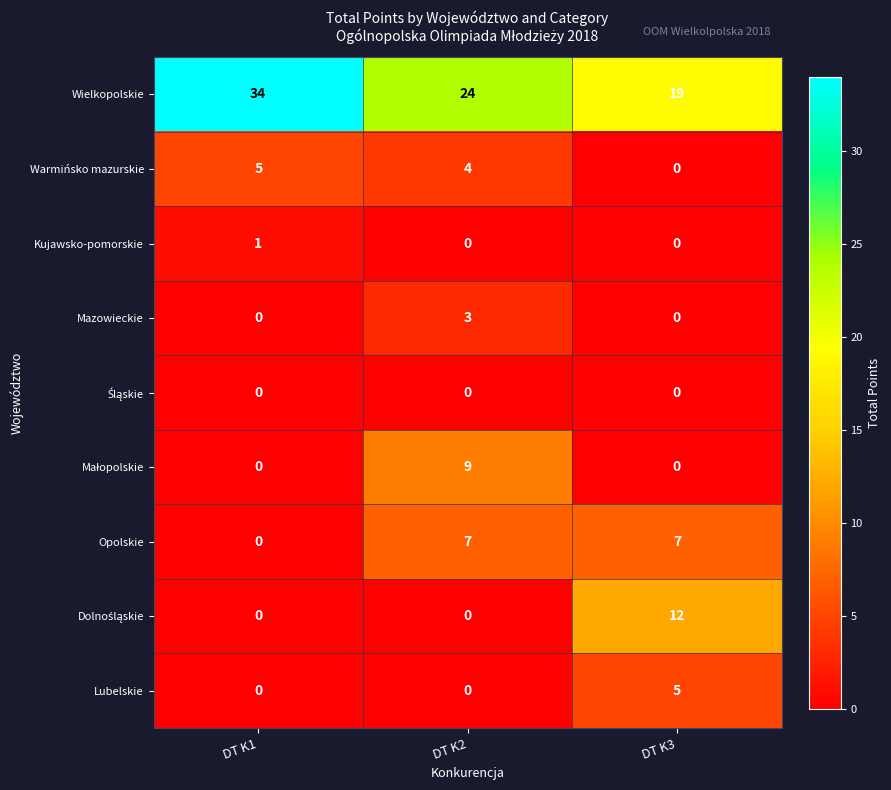

The value of Kujawsko-pomorskie at DT K2 is -1. True or false?

False